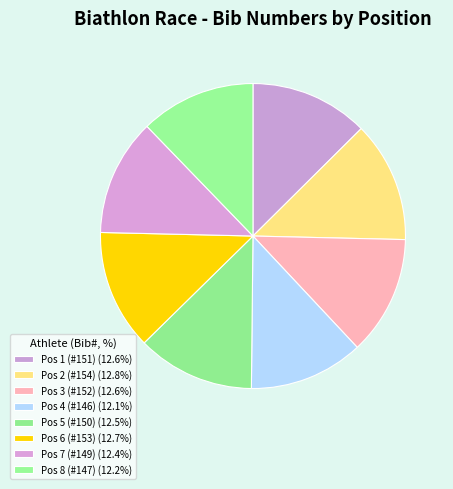

How many segments does this pie chart have?

8